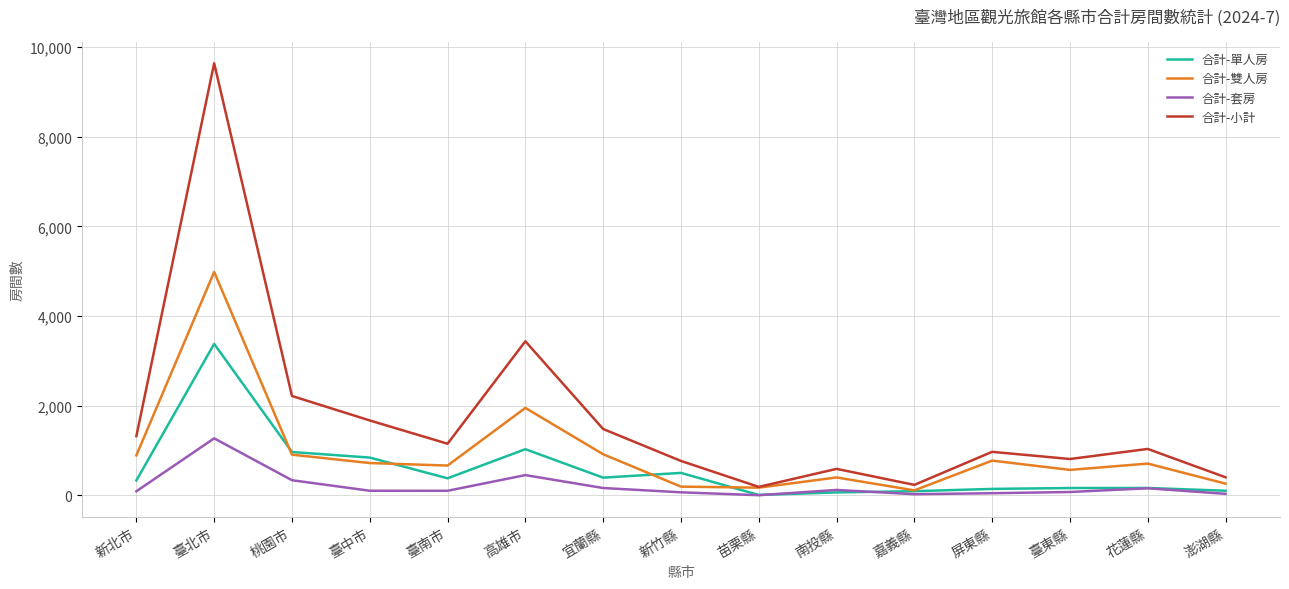

How many values in the 合計-單人房 series are below 335?

7